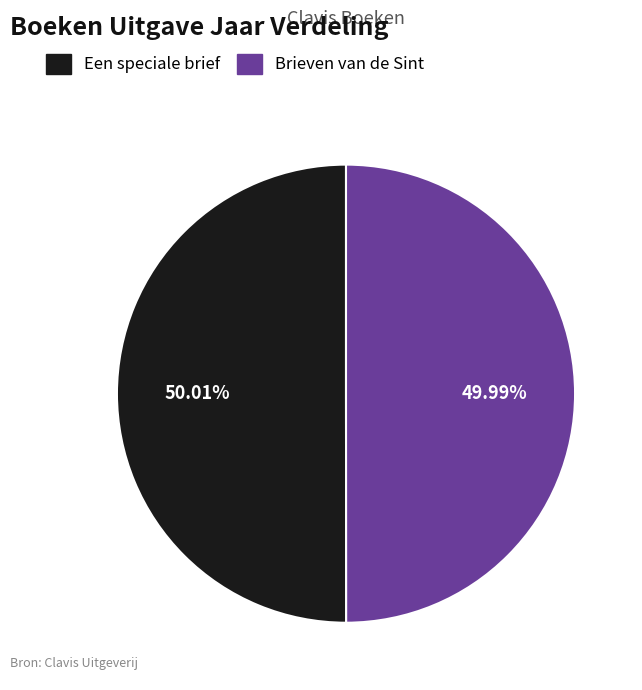

Count the number of slices in the pie.

2